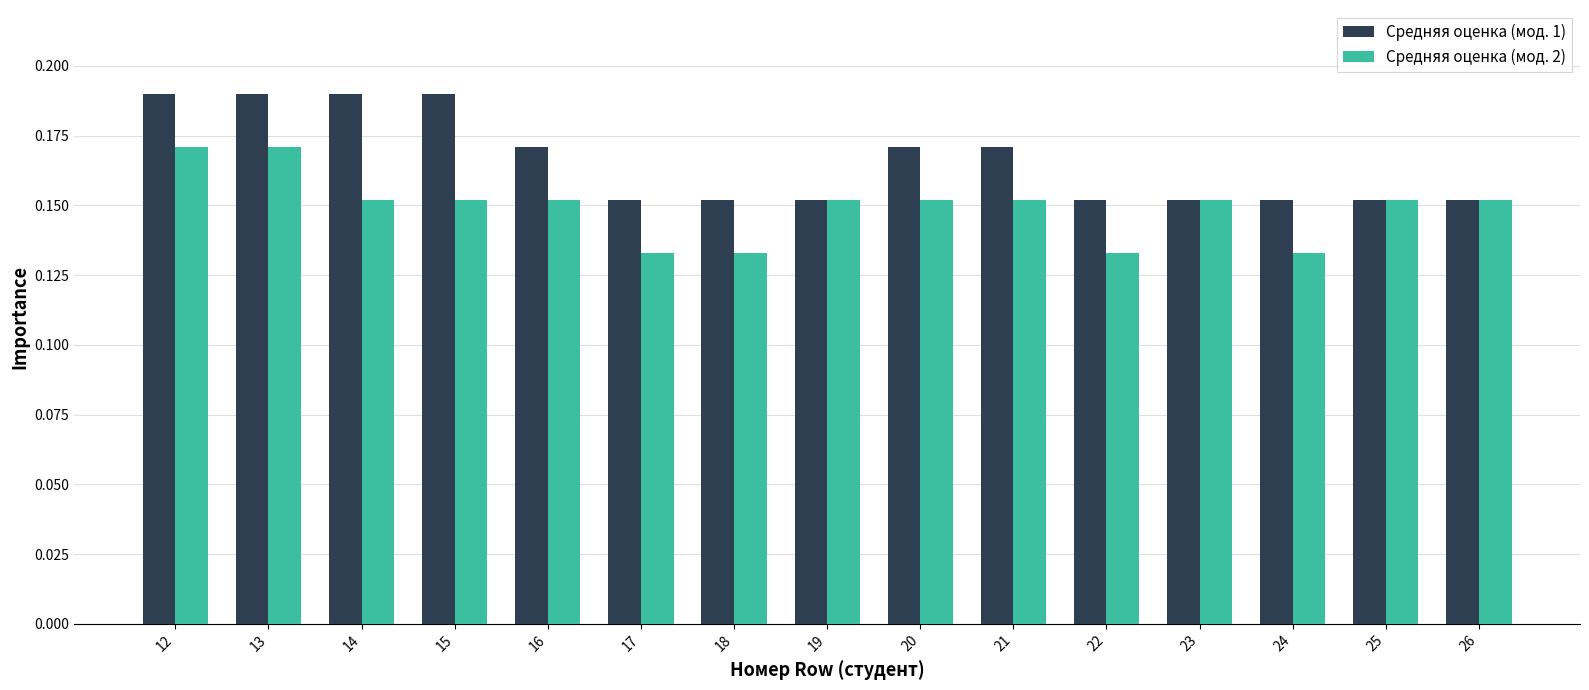

The value of Средняя оценка (мод. 2) at 16 is 0.1. True or false?

False